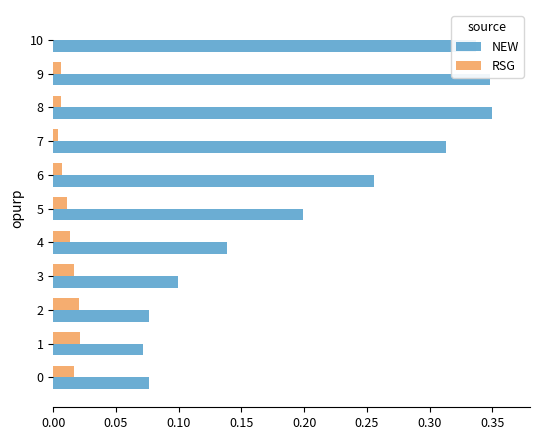

At which label is NEW closest to 0?

1